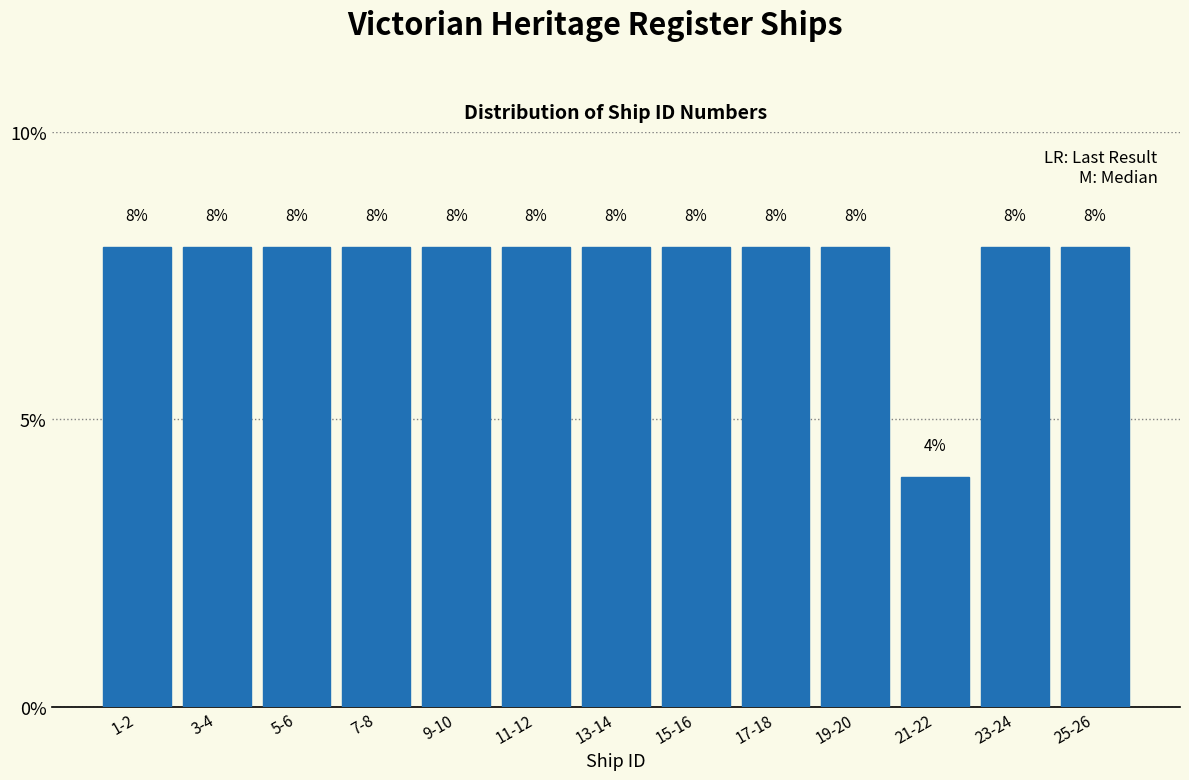

Reading left to right, extract all data points from this chart.

1-2=8	3-4=8	5-6=8	7-8=8	9-10=8	11-12=8	13-14=8	15-16=8	17-18=8	19-20=8	21-22=4	23-24=8	25-26=8